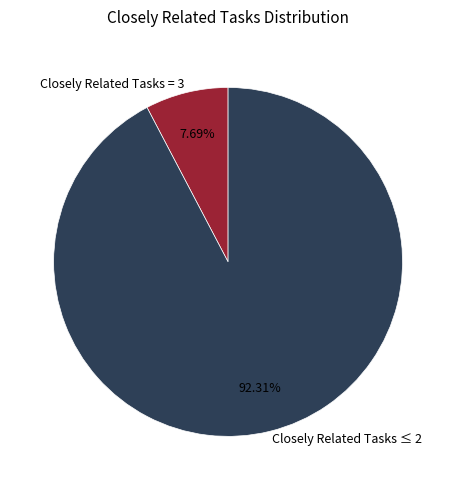

Which category has the biggest portion of the pie?

Closely Related Tasks ≤ 2